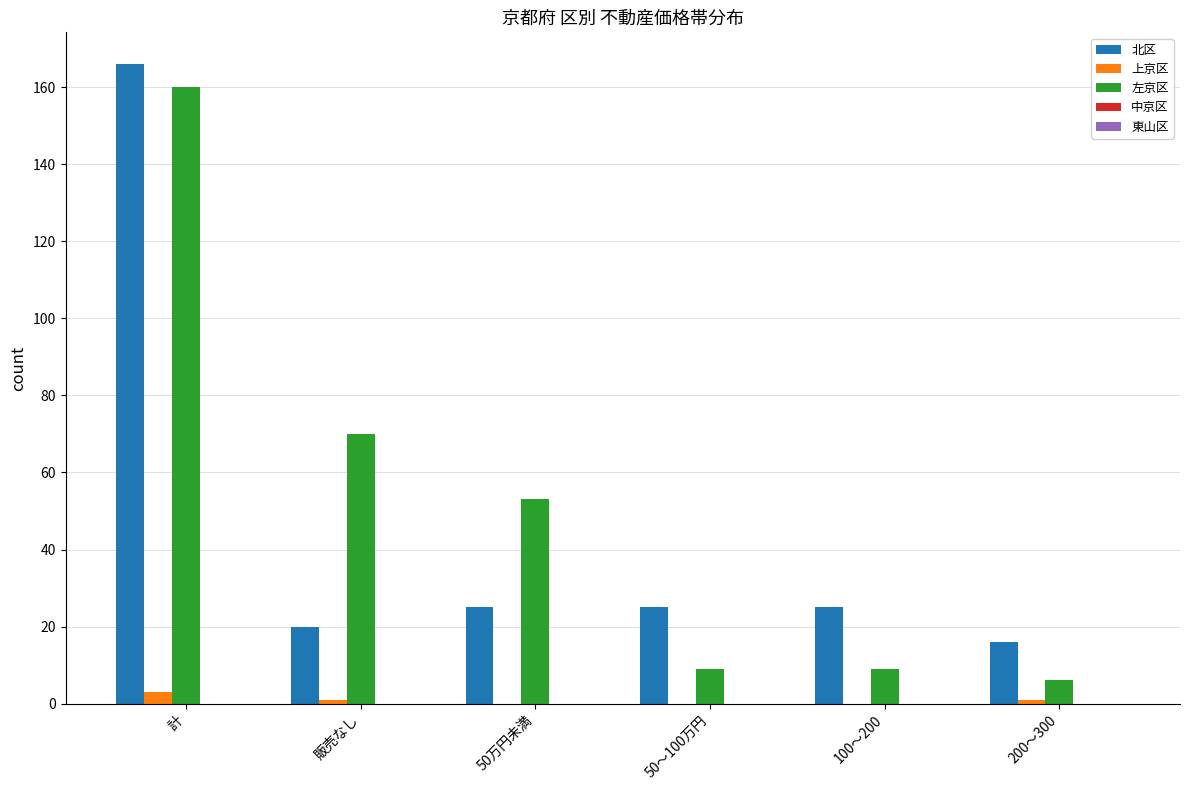

Which category has the highest value in the 左京区 series?

計